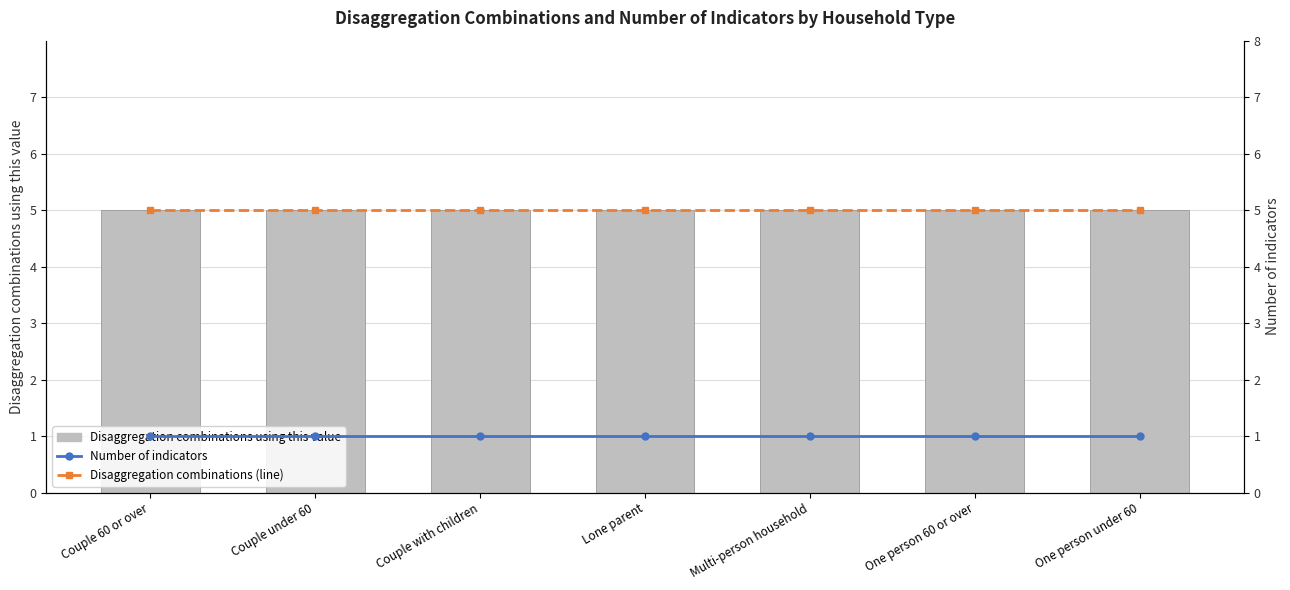

Reading left to right, what are all the values shown in this chart?

Disaggregation combinations using this value: 5	5	5	5	5	5	5
Number of indicators: 1	1	1	1	1	1	1
Disaggregation combinations (line): 5	5	5	5	5	5	5